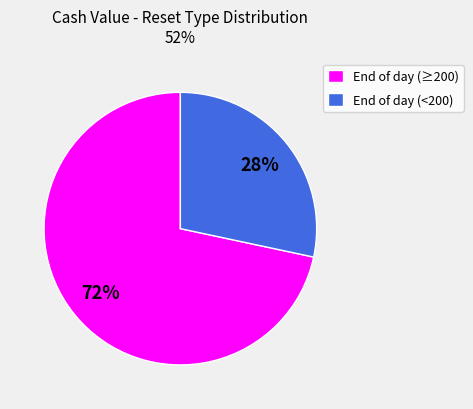

To the nearest percent, what portion does End of day (<200) represent?

28%